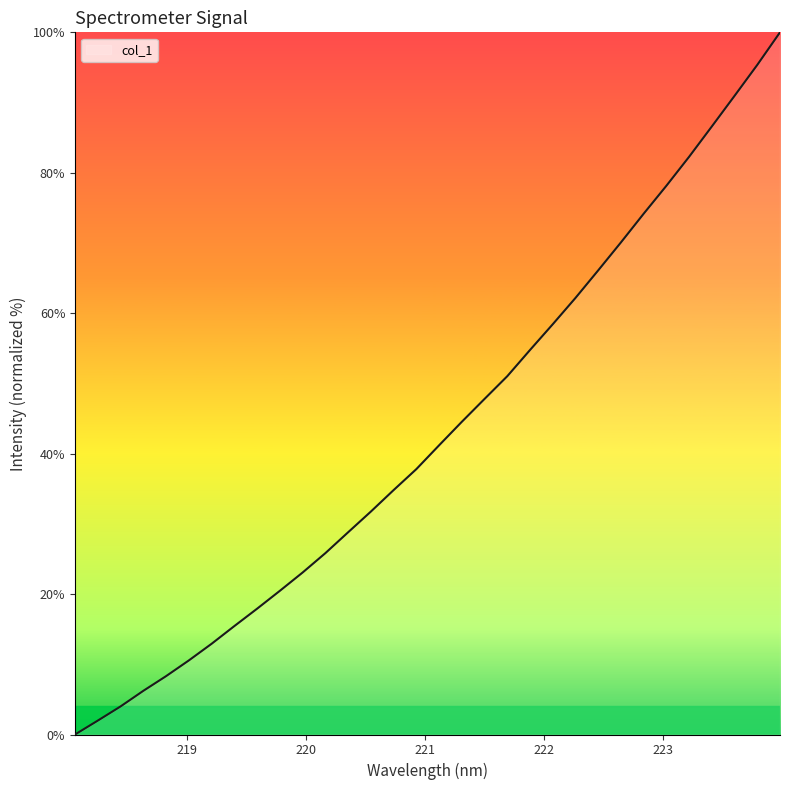

What is the greatest value displayed?

100.0